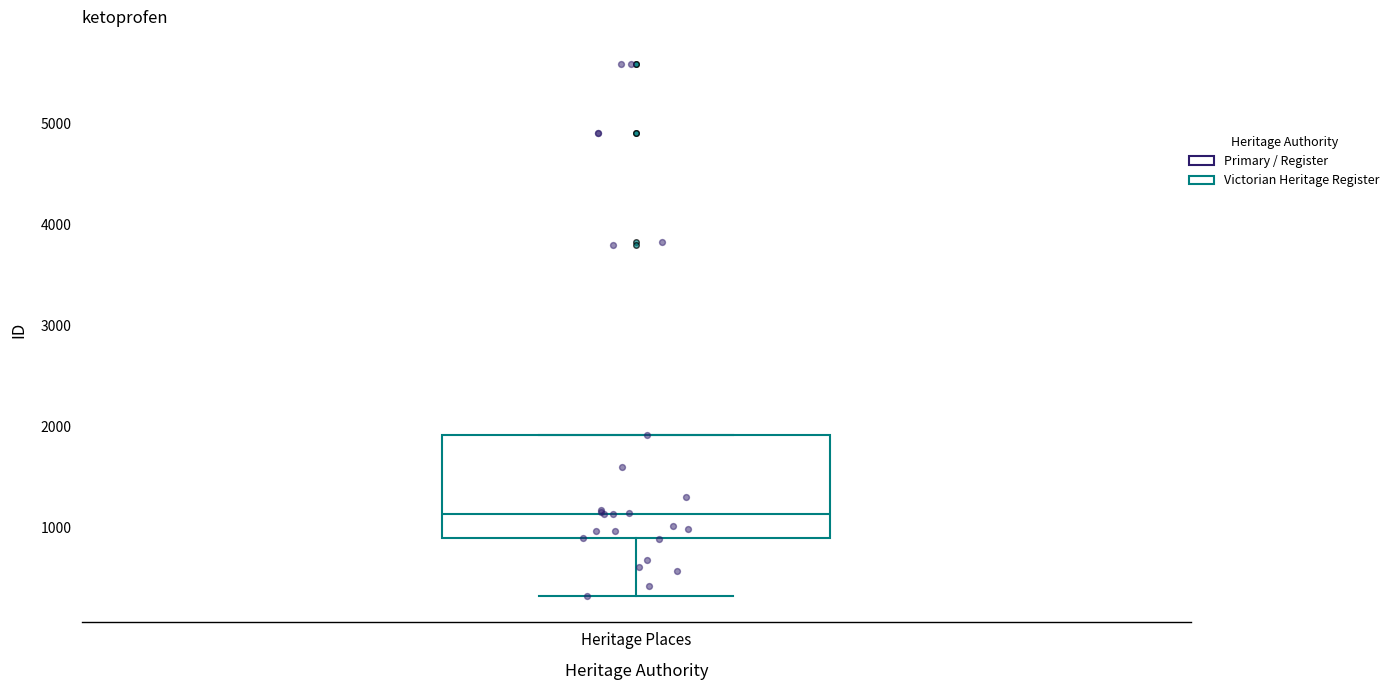

Read this box plot against the y-axis: the position of the median line, the range covered by the box, and the ends of both whiskers. The values are not printed on the chart, so give them approximately, as read against the axis.

median 1100, box 900 to 1900, whiskers 300 to 1900